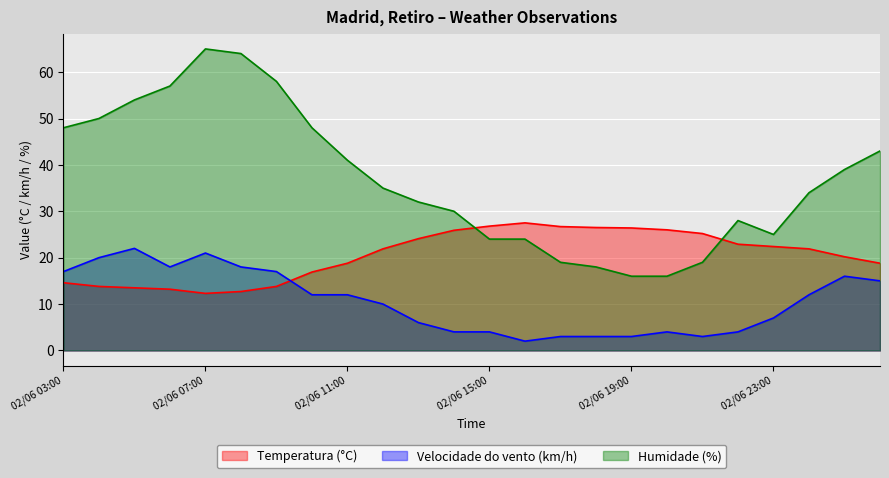

True or false: Humidade (%) and Velocidade do vento (km/h) intersect in this chart.

False